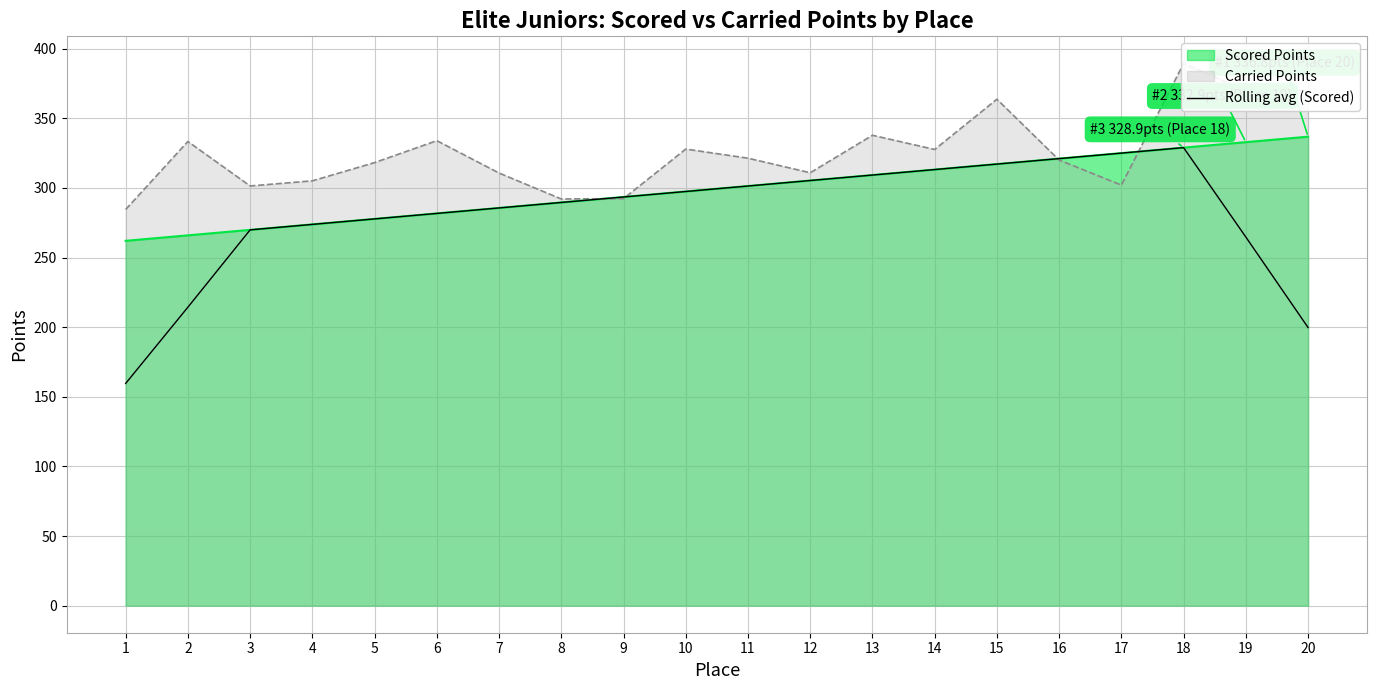

Count the number of categories in the chart.

20